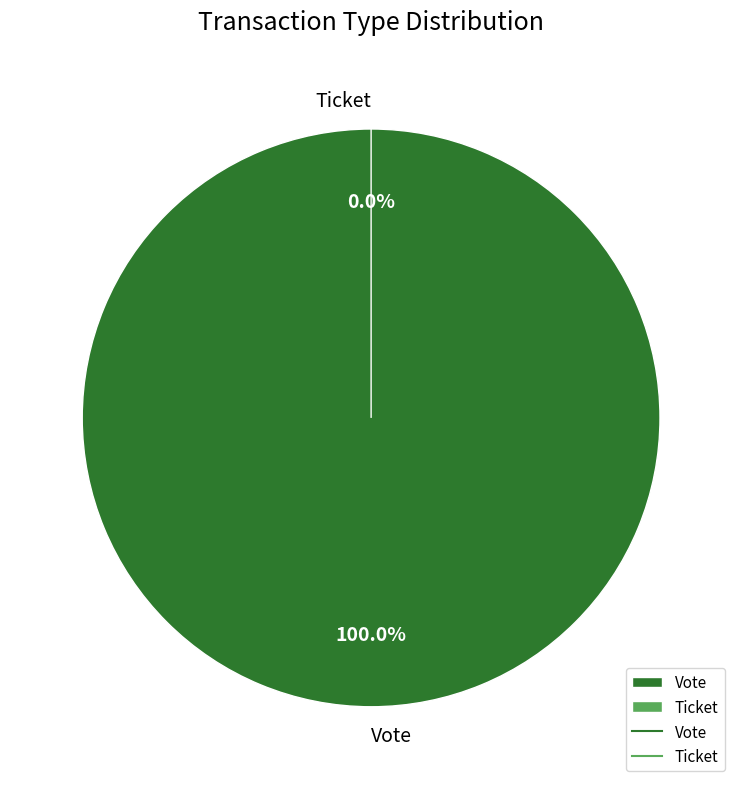

How many slices are in this pie chart?

2